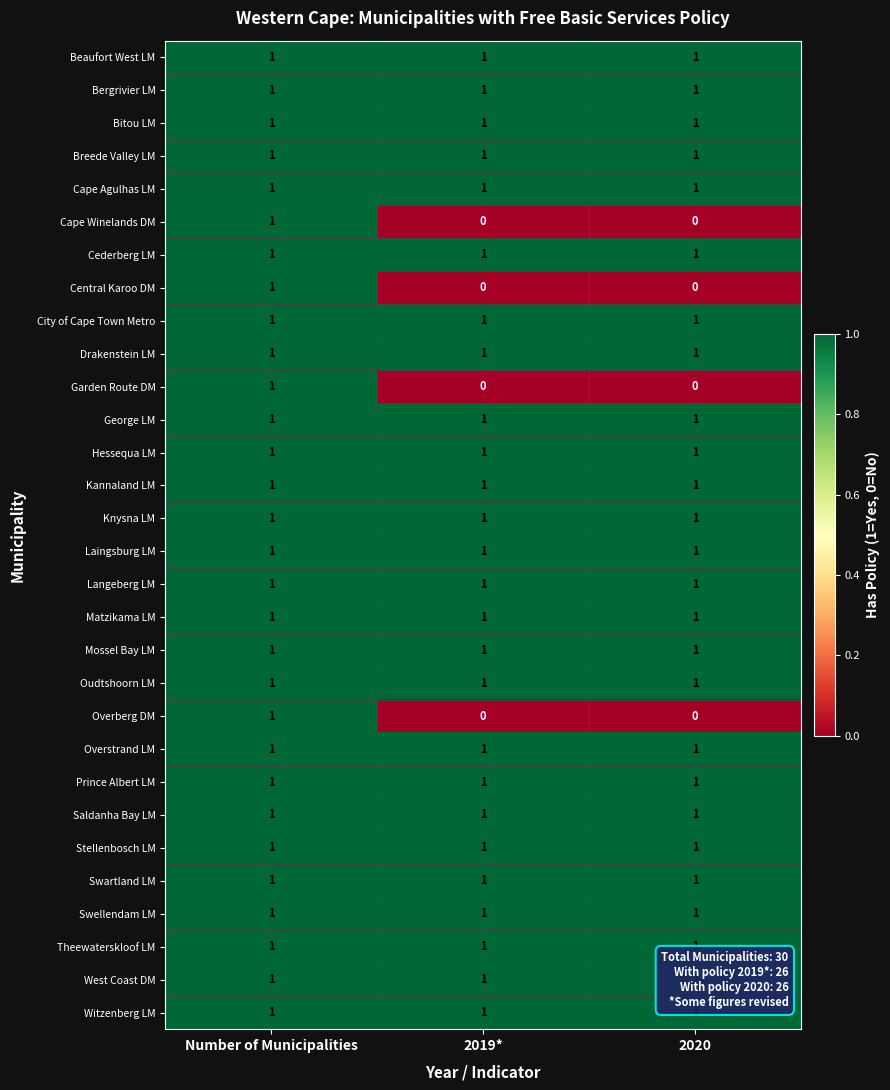

True or false: Matzikama LM has a value of 0 at 2020.

False